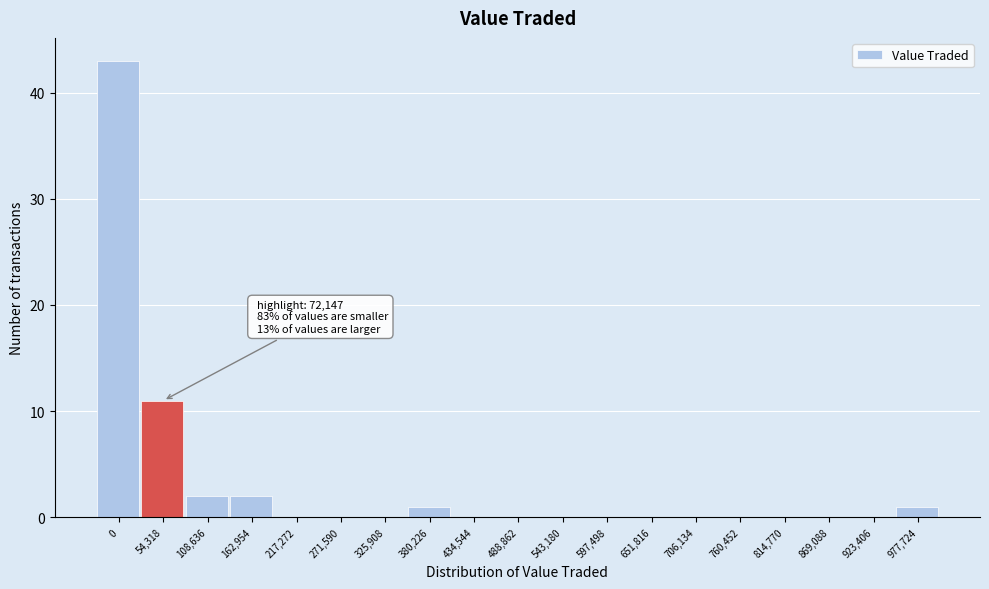

Reading left to right, list all the values displayed in this chart.

0=43	54,318=11	108,636=2	162,954=2	217,272=0	271,590=0	325,908=0	380,226=1	434,544=0	488,862=0	543,180=0	597,498=0	651,816=0	706,134=0	760,452=0	814,770=0	869,088=0	923,406=0	977,724=1